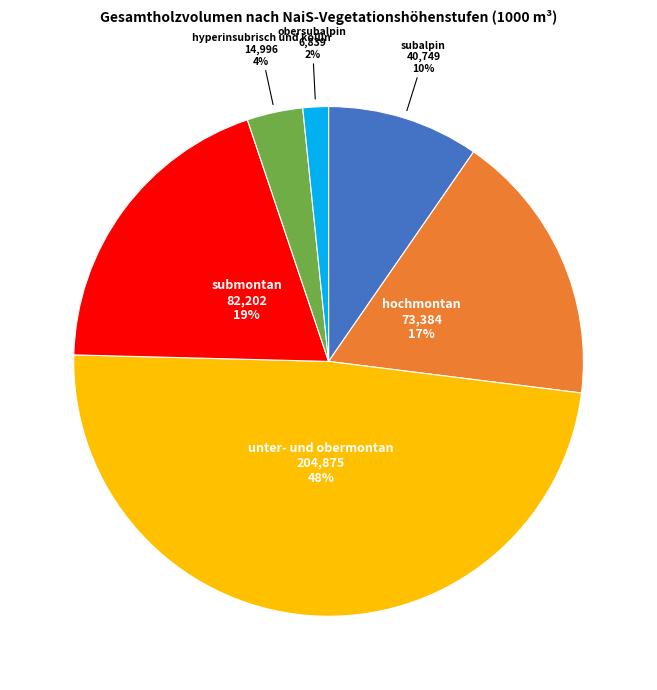

Is there a majority slice in this chart?

No